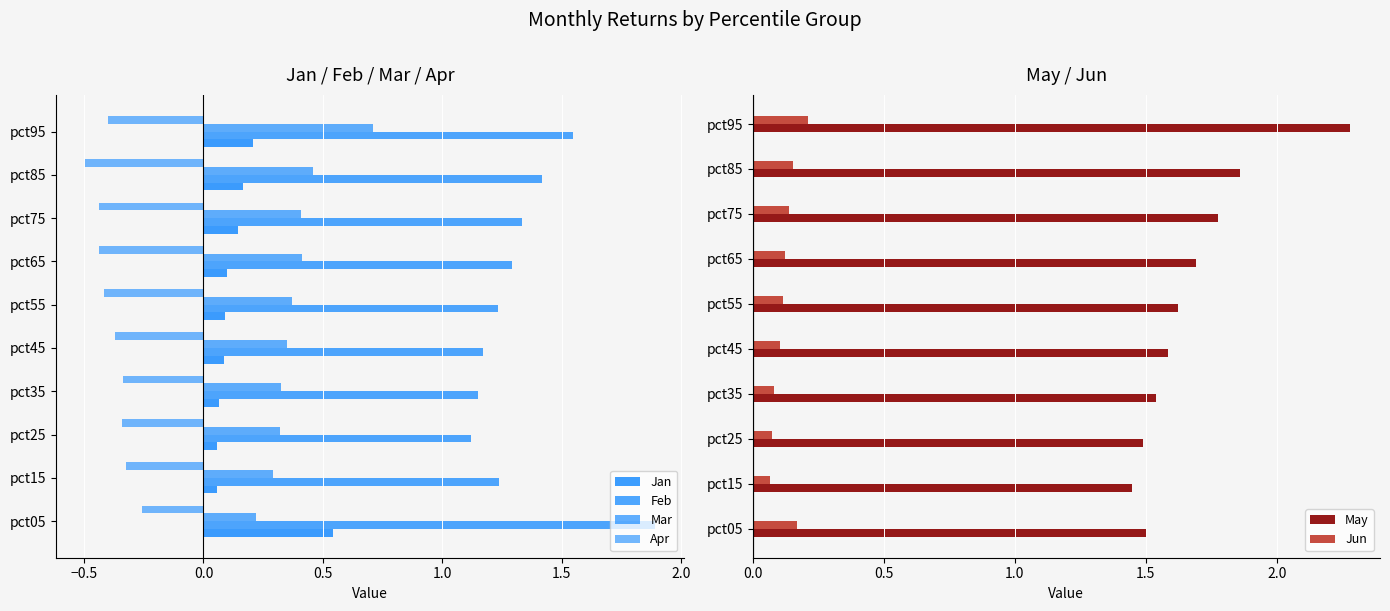

Reading left to right, extract all data points from this chart.

Jan: 0.5	0.1	0.1	0.1	0.1	0.1	0.1	0.1	0.2	0.2
Feb: 1.9	1.2	1.1	1.2	1.2	1.2	1.3	1.3	1.4	1.5
Mar: 0.2	0.3	0.3	0.3	0.4	0.4	0.4	0.4	0.5	0.7
Apr: -0.3	-0.3	-0.3	-0.3	-0.4	-0.4	-0.4	-0.4	-0.5	-0.4
May: 1.5	1.4	1.5	1.5	1.6	1.6	1.7	1.8	1.9	2.3
Jun: 0.2	0.1	0.1	0.1	0.1	0.1	0.1	0.1	0.2	0.2